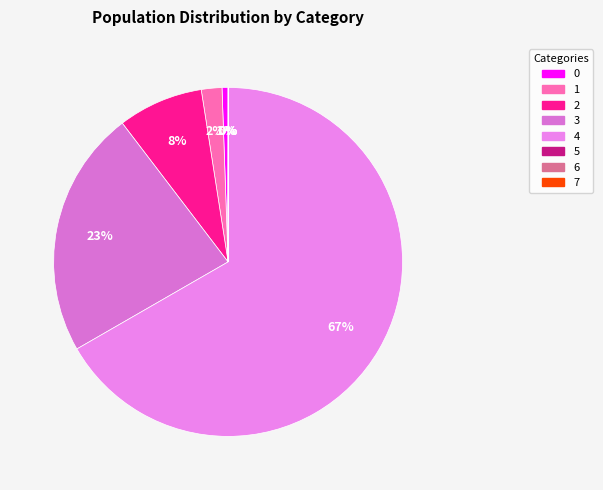

Which category has the biggest portion of the pie?

4